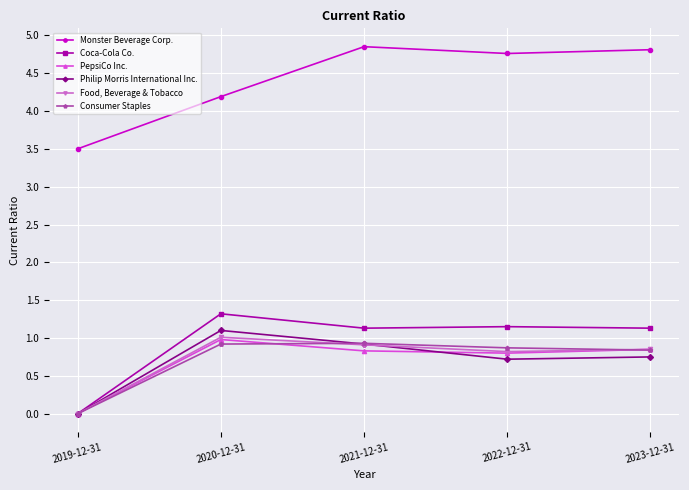

What position from the right is 2022-12-31?

2